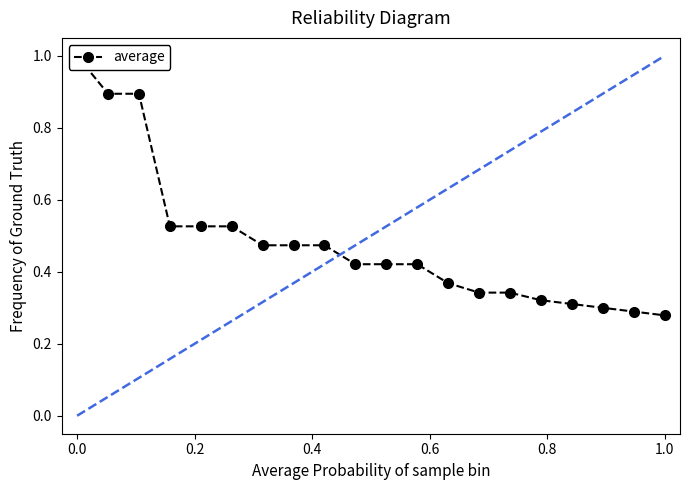

The chart shows a value of 0.5 at 12. True or false?

False